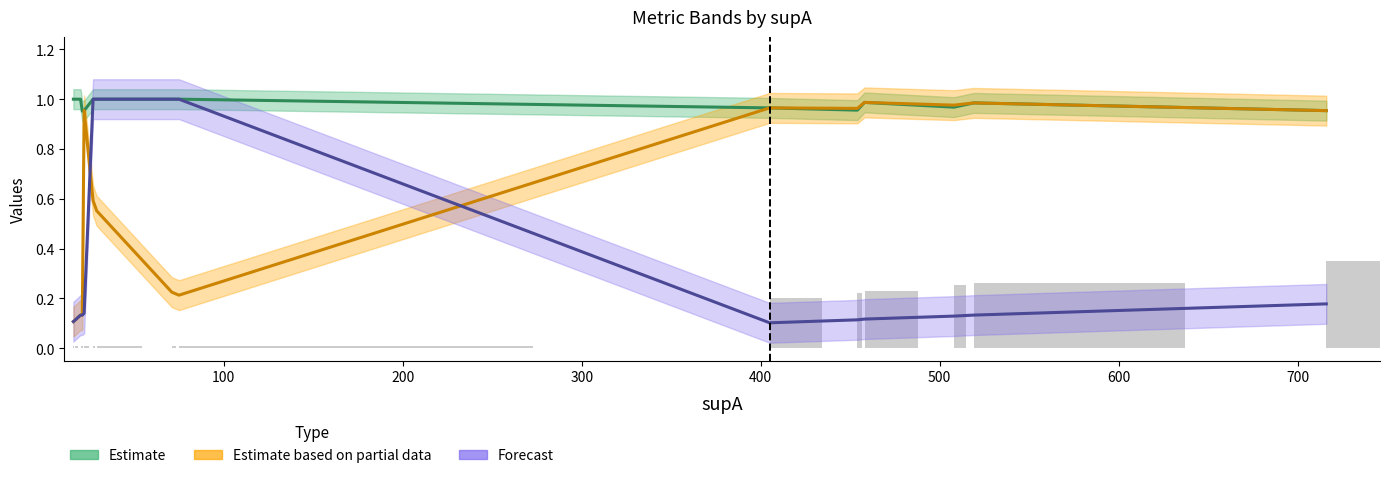

How many groups of bars are there?

15